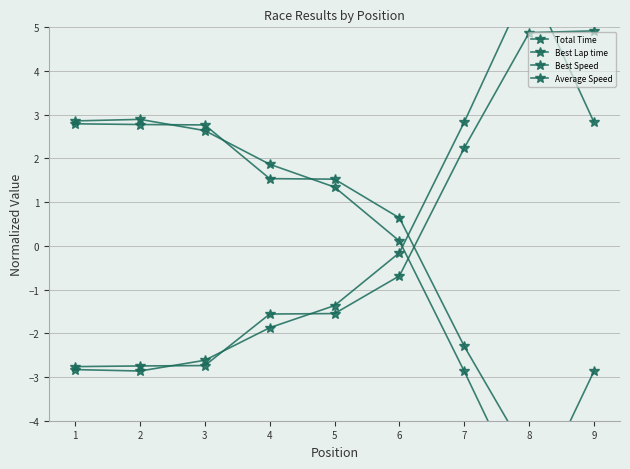

What is the highest value of the Best Lap time series?

6.0